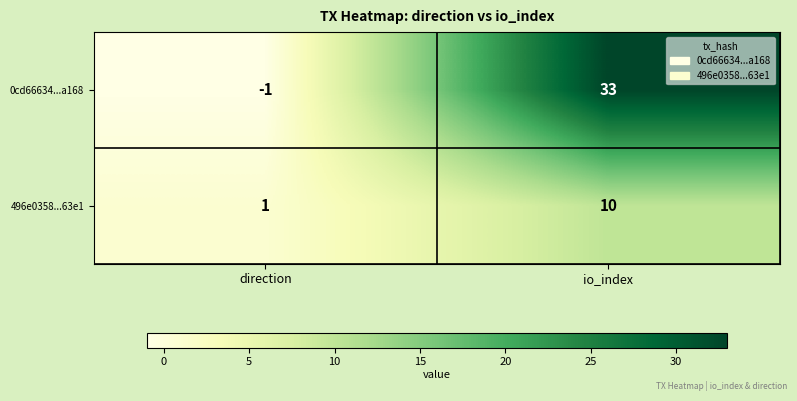

What is the sum of all 0cd66634...a168 values?

32